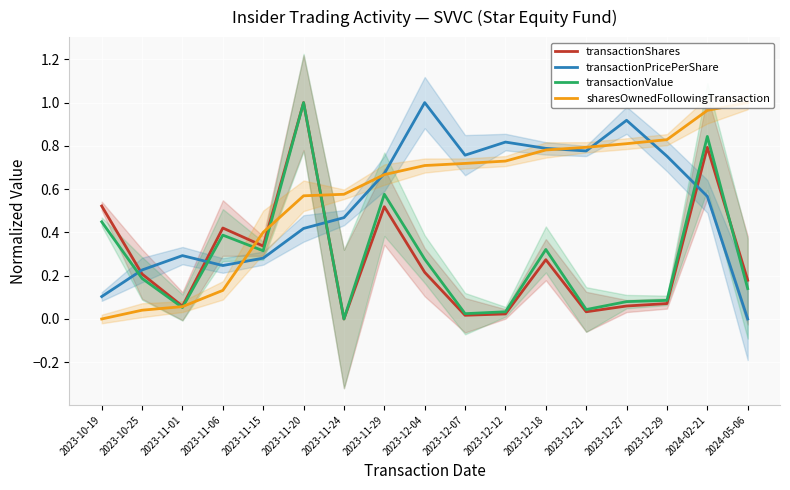

What is the difference between the highest and lowest values at 2023-10-19?

0.5